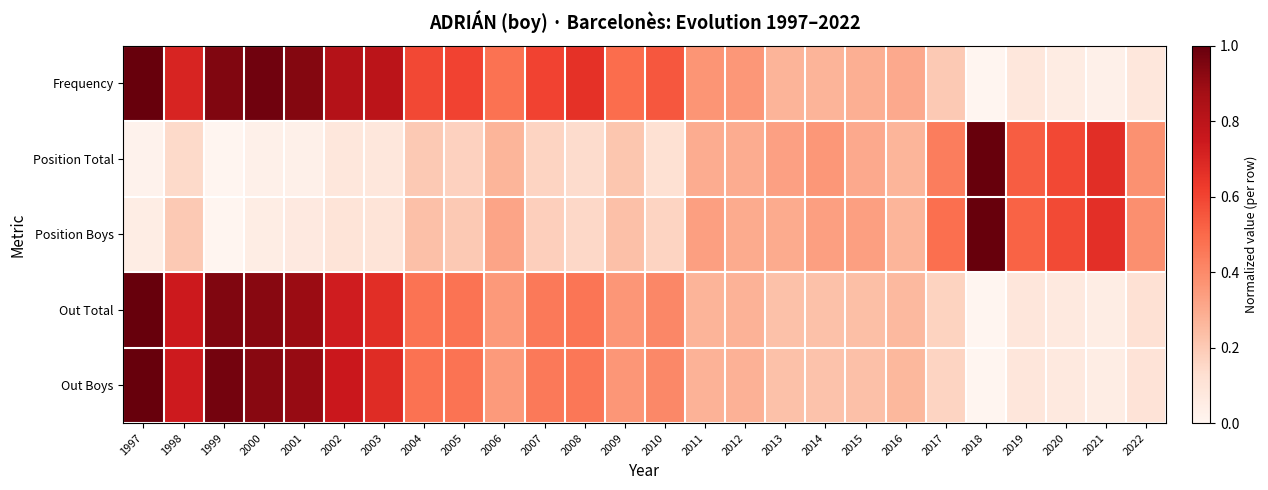

At which category does the chart reach its minimum across all series?

2018